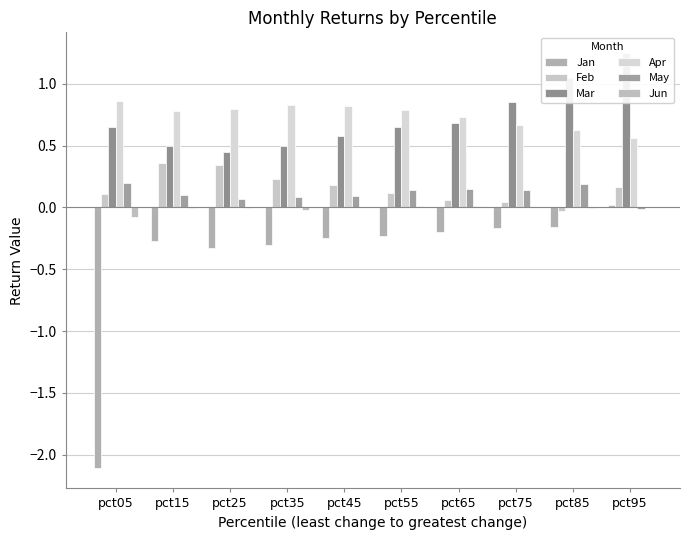

What is the difference between the maximum and minimum values in the Jun series?

0.1